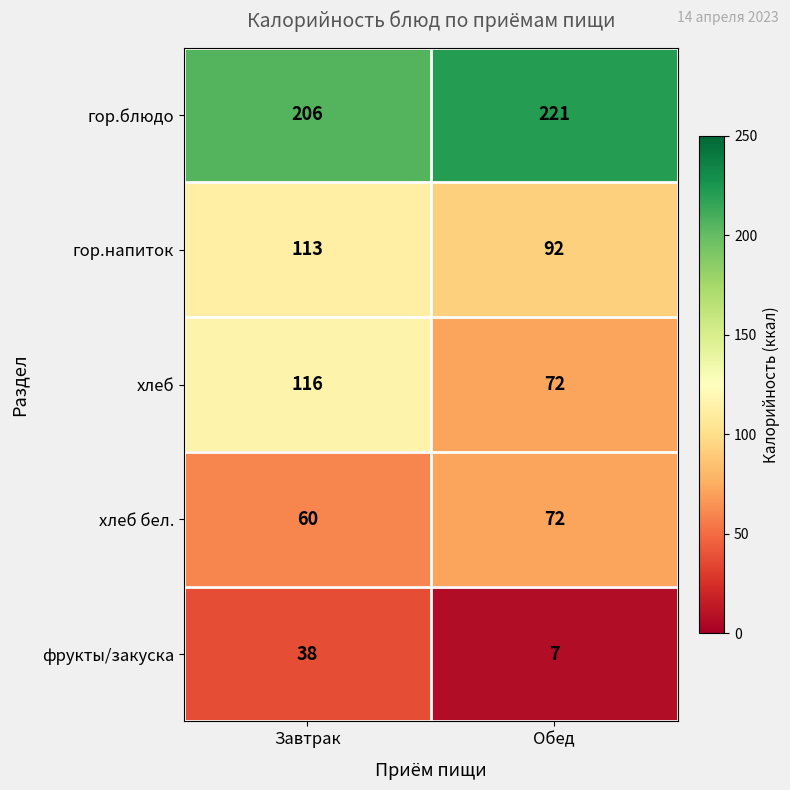

Read the гор.блюдо value at Завтрак.

206